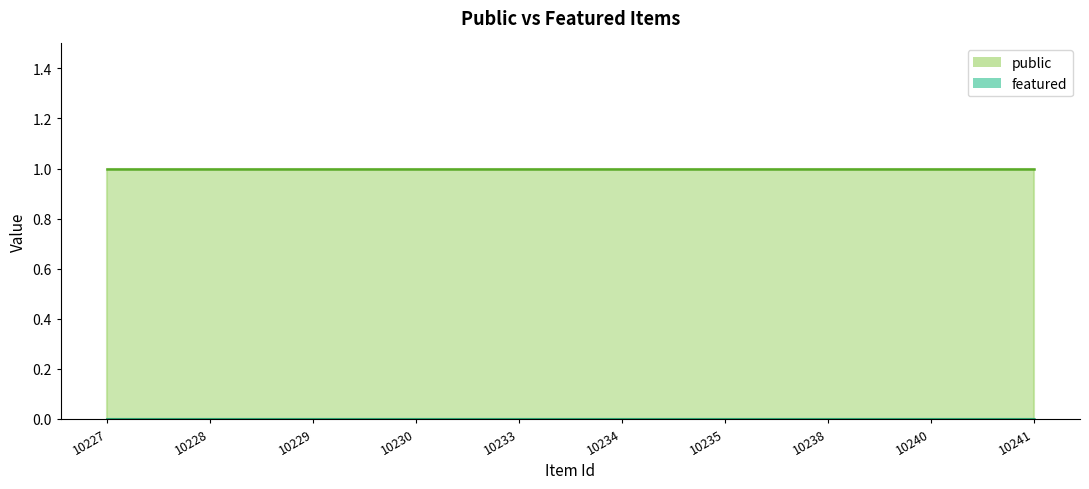

What is the average value of the public series?

1